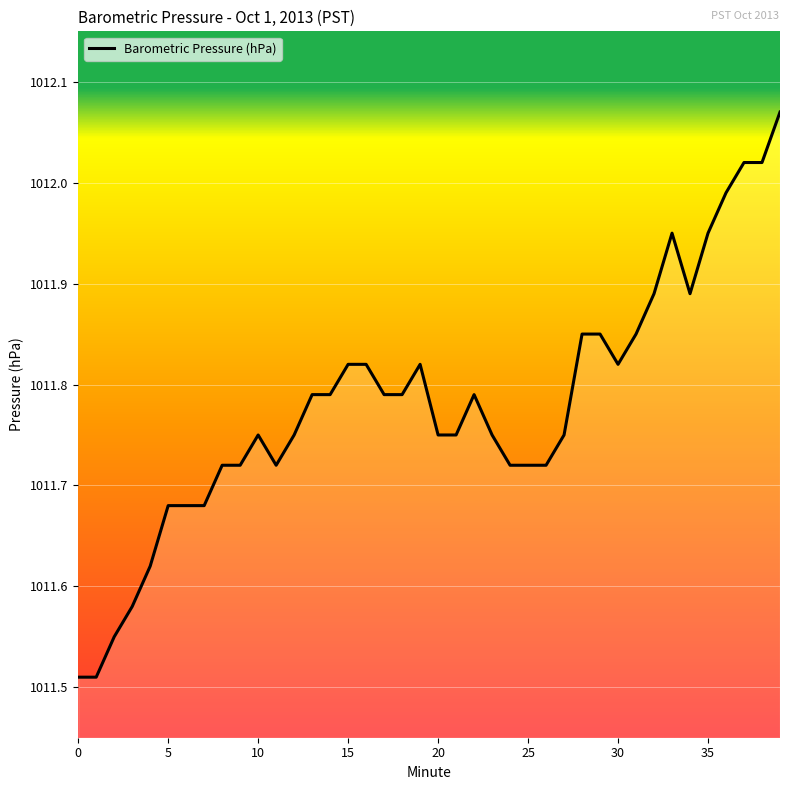

Count the number of data series in this chart.

1